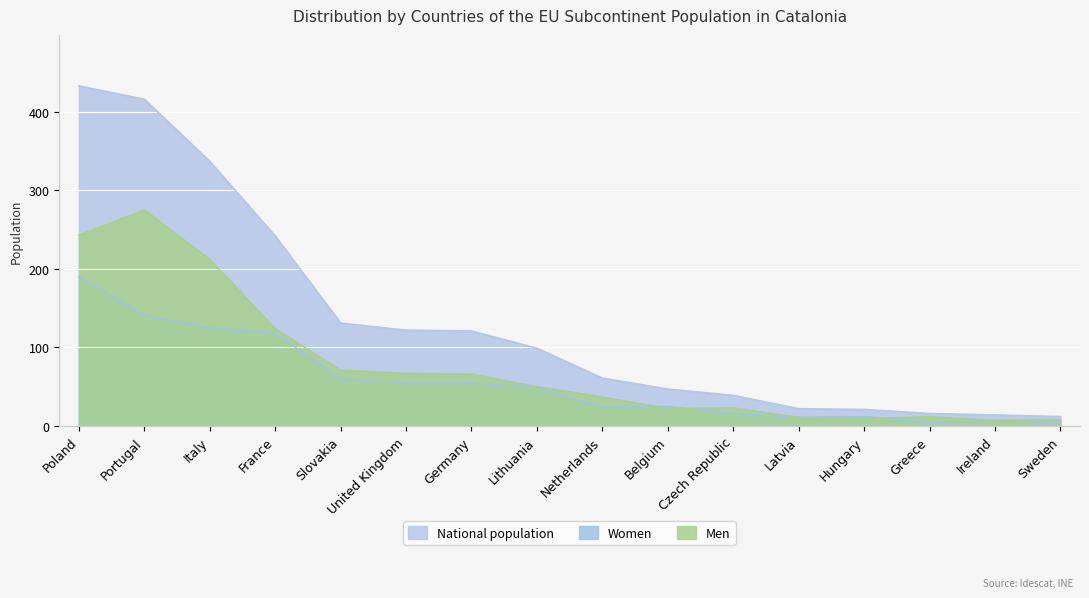

What is the label of the 15th point from the right?

Portugal